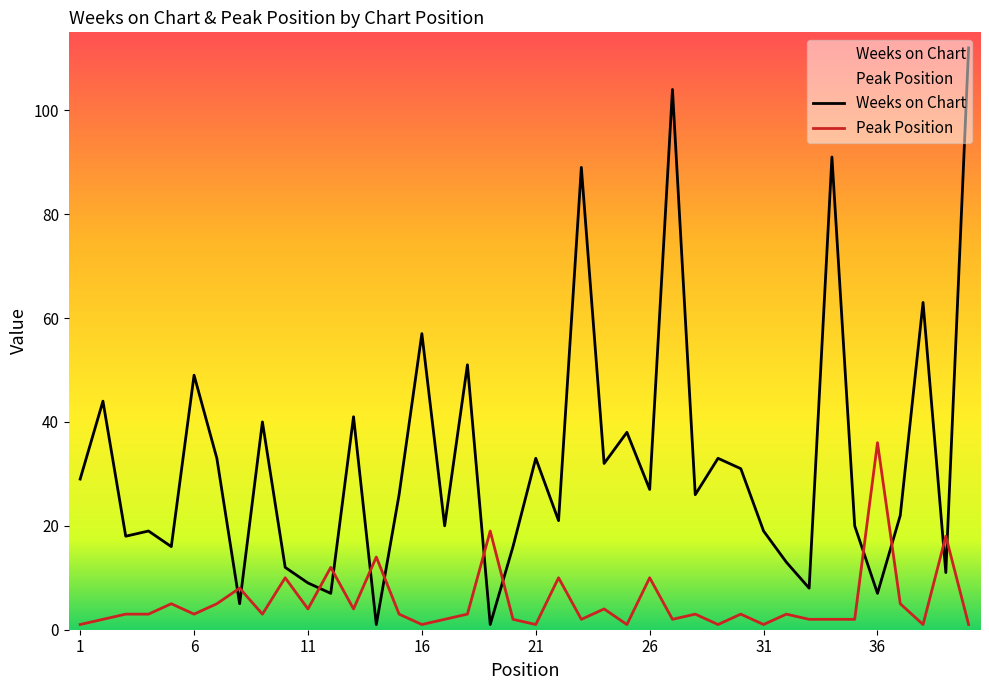

What is the difference between the maximum and minimum values in the Weeks on Chart series?

111